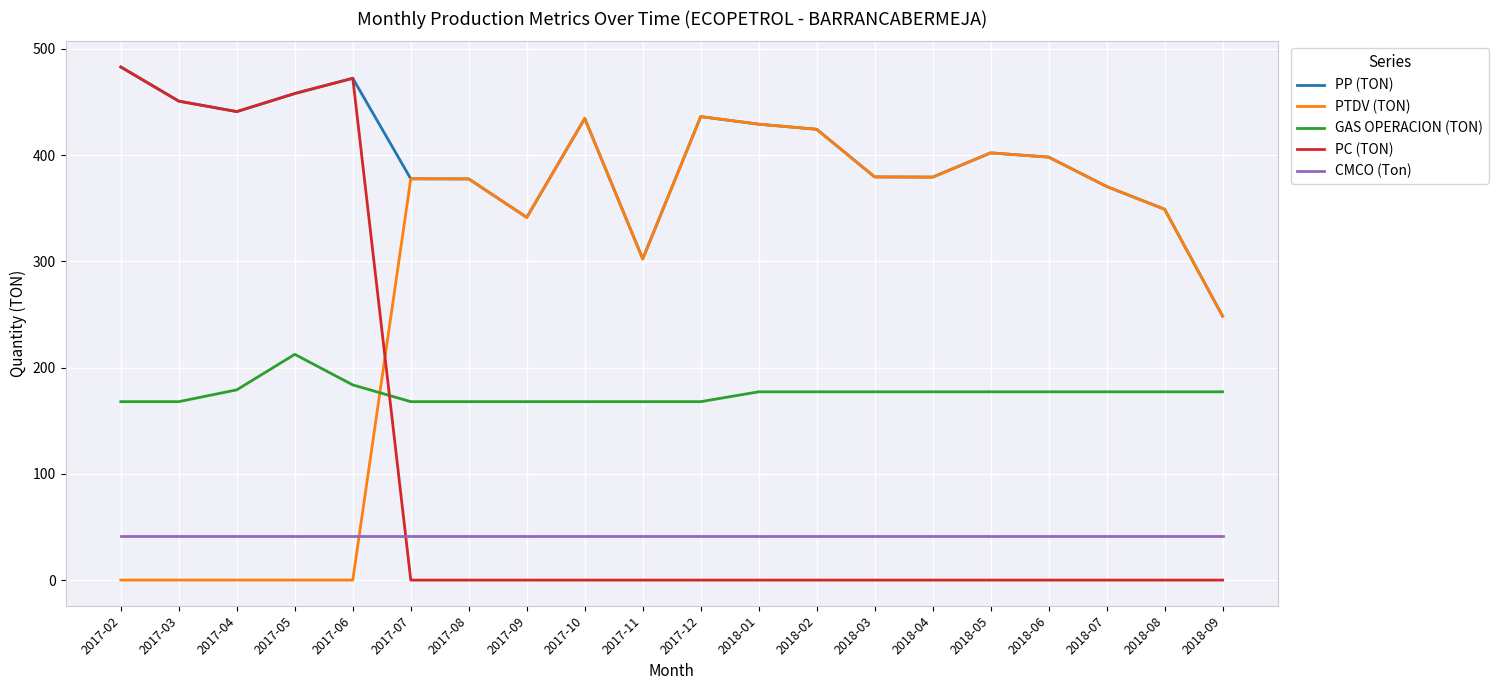

What are all the series names shown in the legend?

PP (TON), PTDV (TON), GAS OPERACION (TON), PC (TON), CMCO (Ton)